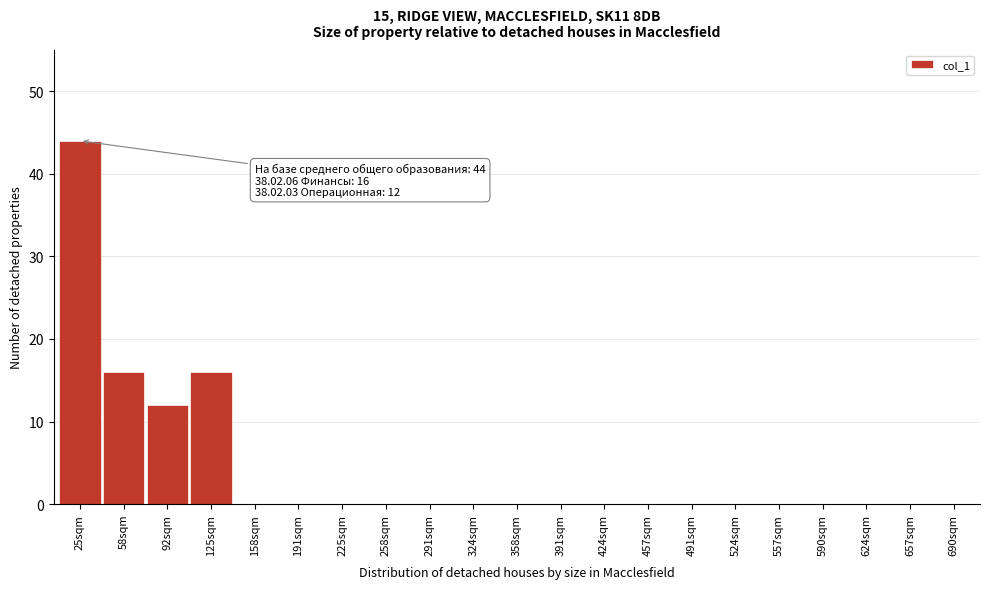

Reading left to right, extract all data points from this chart.

25sqm=44	58sqm=16	92sqm=12	125sqm=16	158sqm=0	191sqm=0	225sqm=0	258sqm=0	291sqm=0	324sqm=0	358sqm=0	391sqm=0	424sqm=0	457sqm=0	491sqm=0	524sqm=0	557sqm=0	590sqm=0	624sqm=0	657sqm=0	690sqm=0